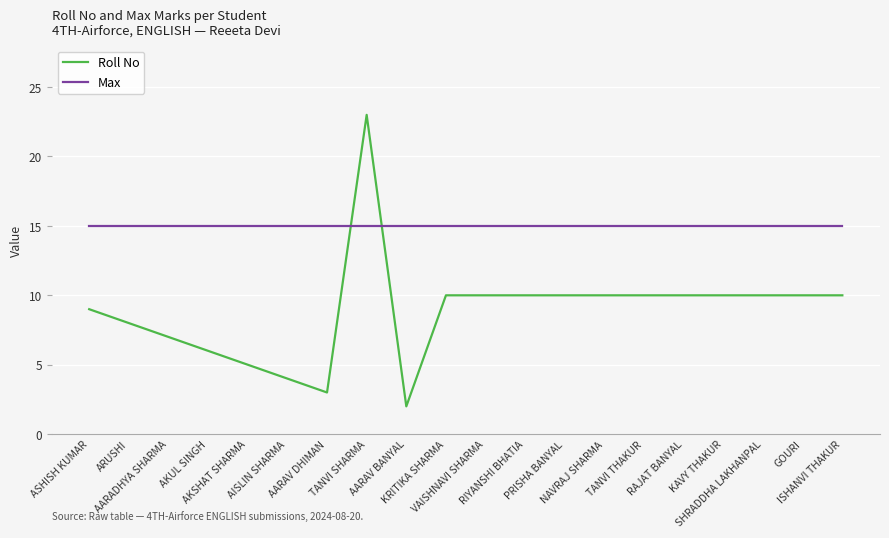

List the series in order of their overall mean, lowest first.

Roll No, Max